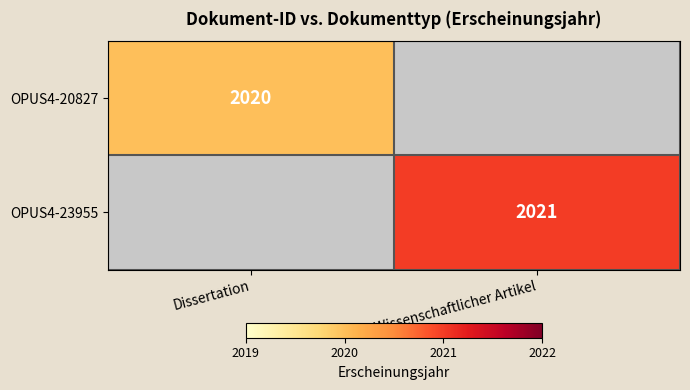

True or false: OPUS4-23955 has a value of 2021 at Wissenschaftlicher Artikel.

True